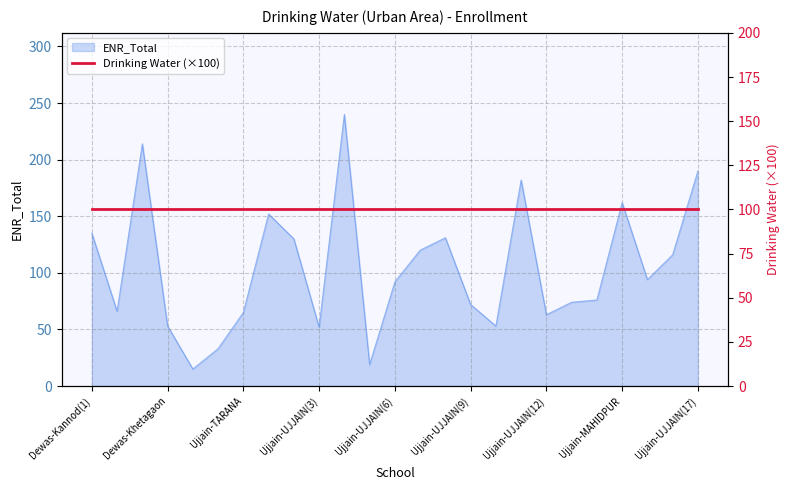

What is the maximum value for ENR_Total?

240